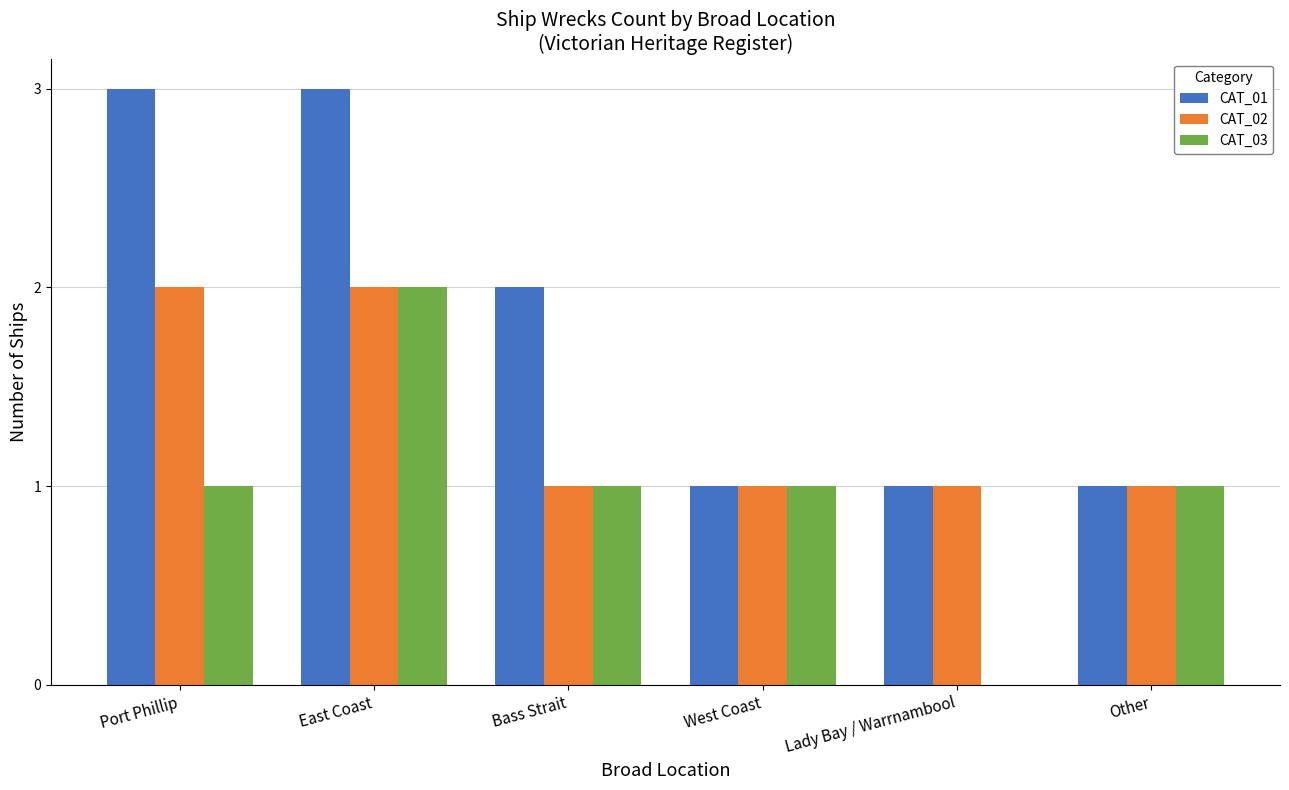

The value of CAT_03 at East Coast is 1. True or false?

False